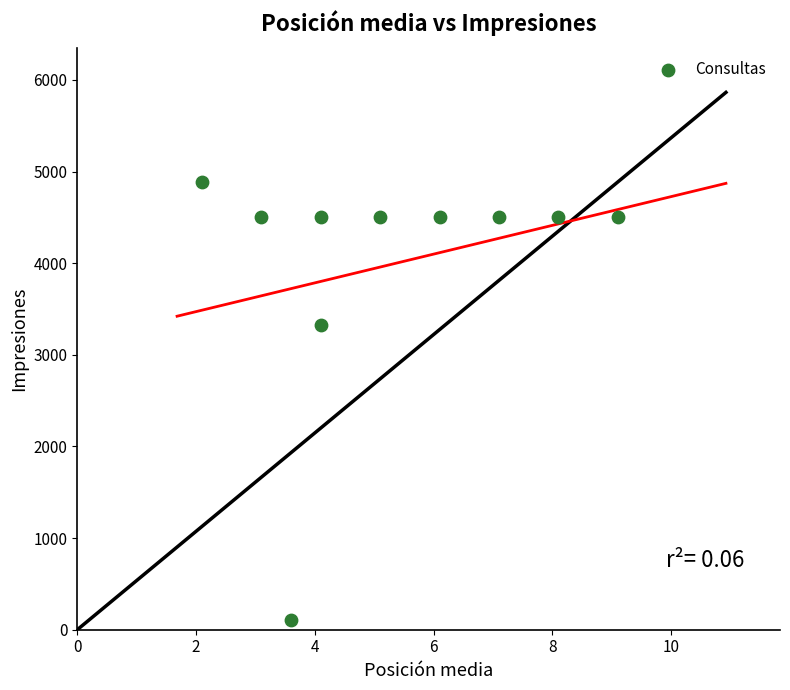

What is the range of Y values (max minus min)?

4777